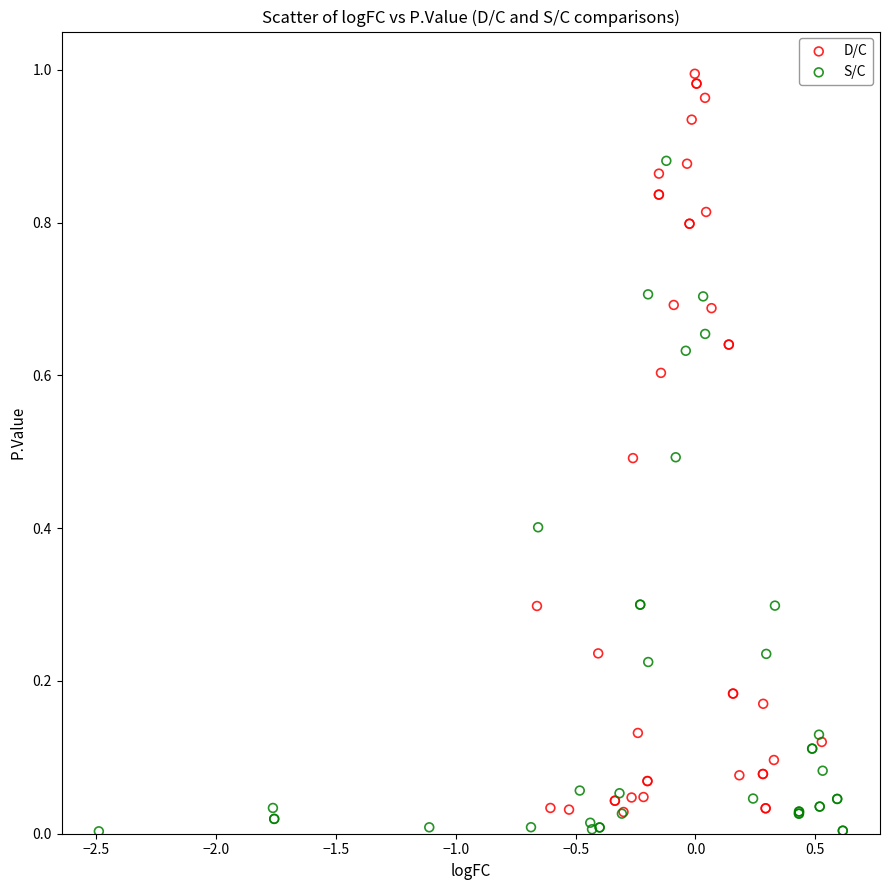

Which series reaches the maximum Y coordinate?

D/C